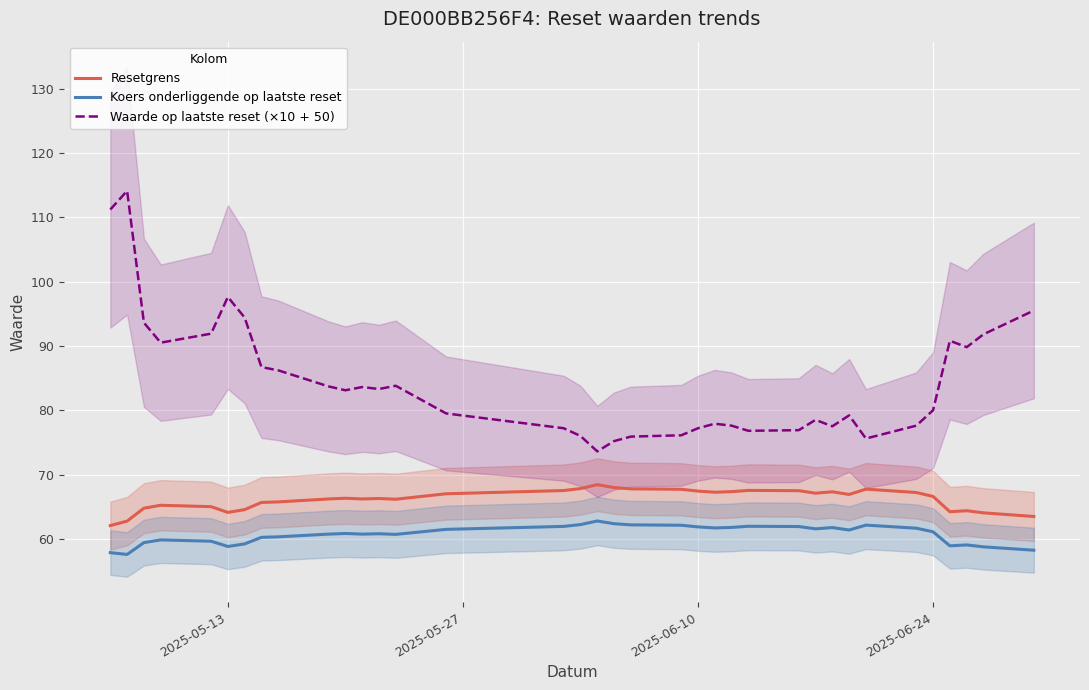

True or false: Resetgrens and Waarde op laatste reset (×10 + 50) intersect in this chart.

False